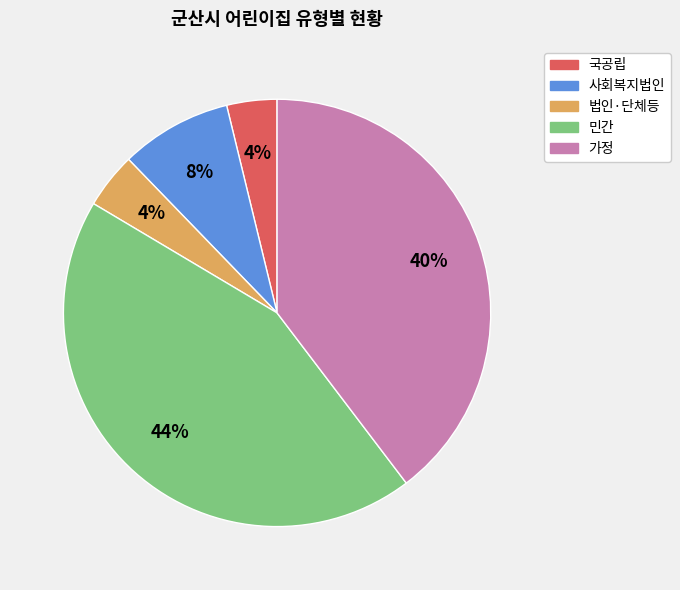

What is the ratio of the value at 국공립 to the value at 가정?

0.1